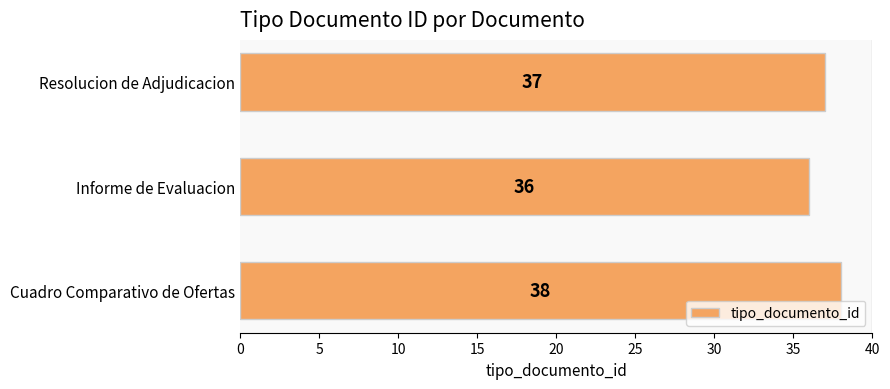

How many distinct data groups are displayed?

1